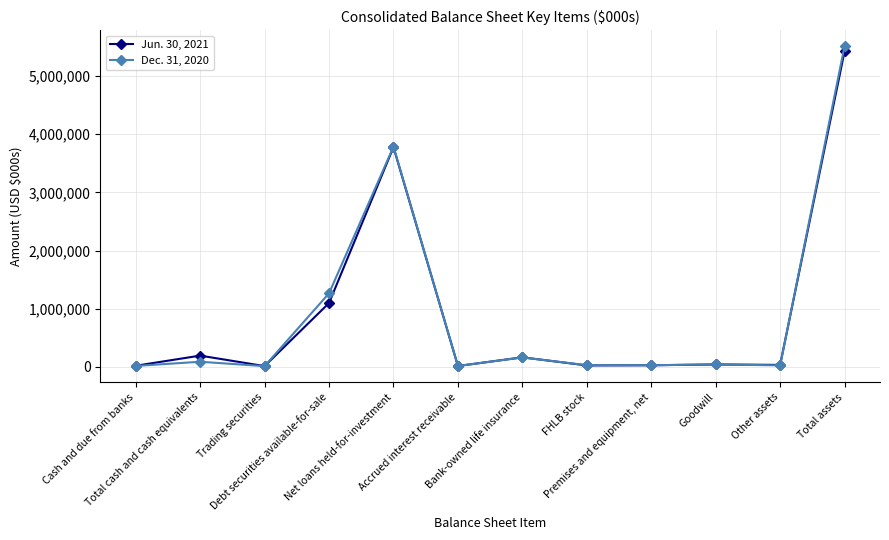

What is the minimum value for Jun. 30, 2021?

12743